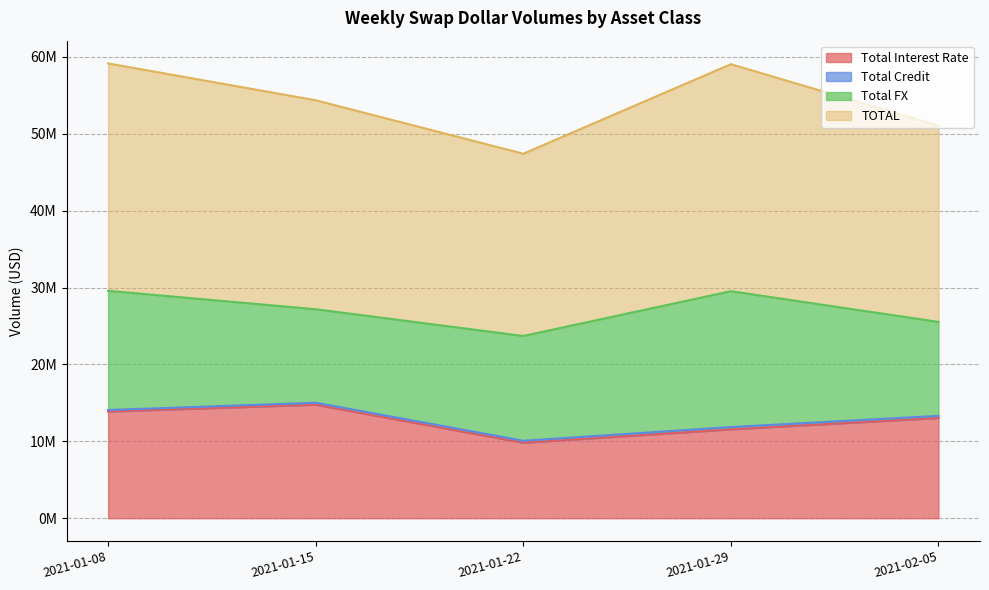

Which series changed the most between 2021-01-08 and 2021-01-22?

TOTAL